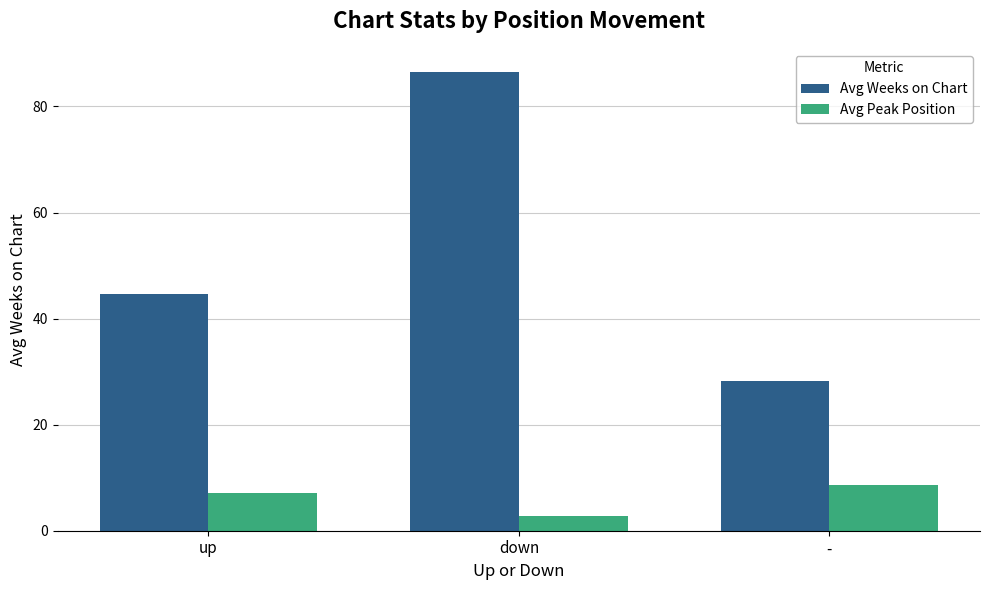

What is the maximum value shown in the chart?

86.5